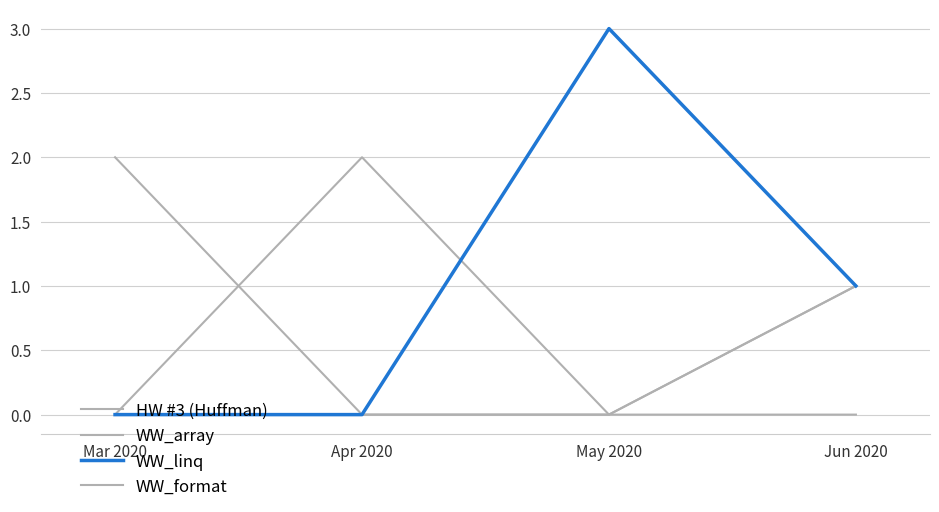

Count the number of categories in the chart.

4